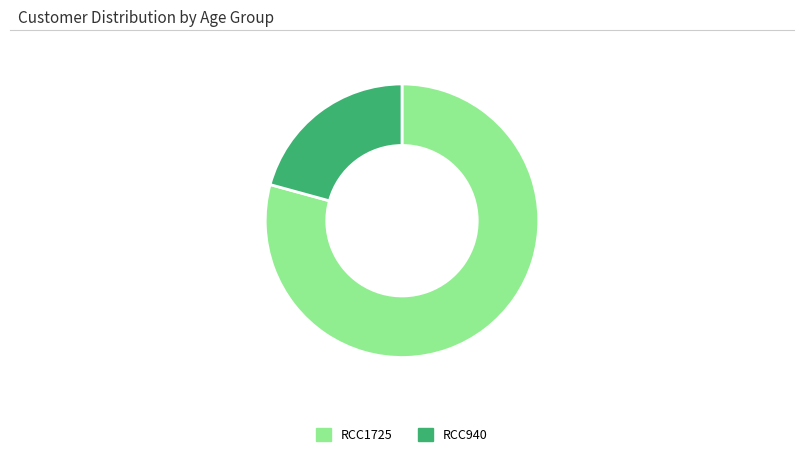

Is the sum of RCC940 and RCC1725 greater than half?

Yes